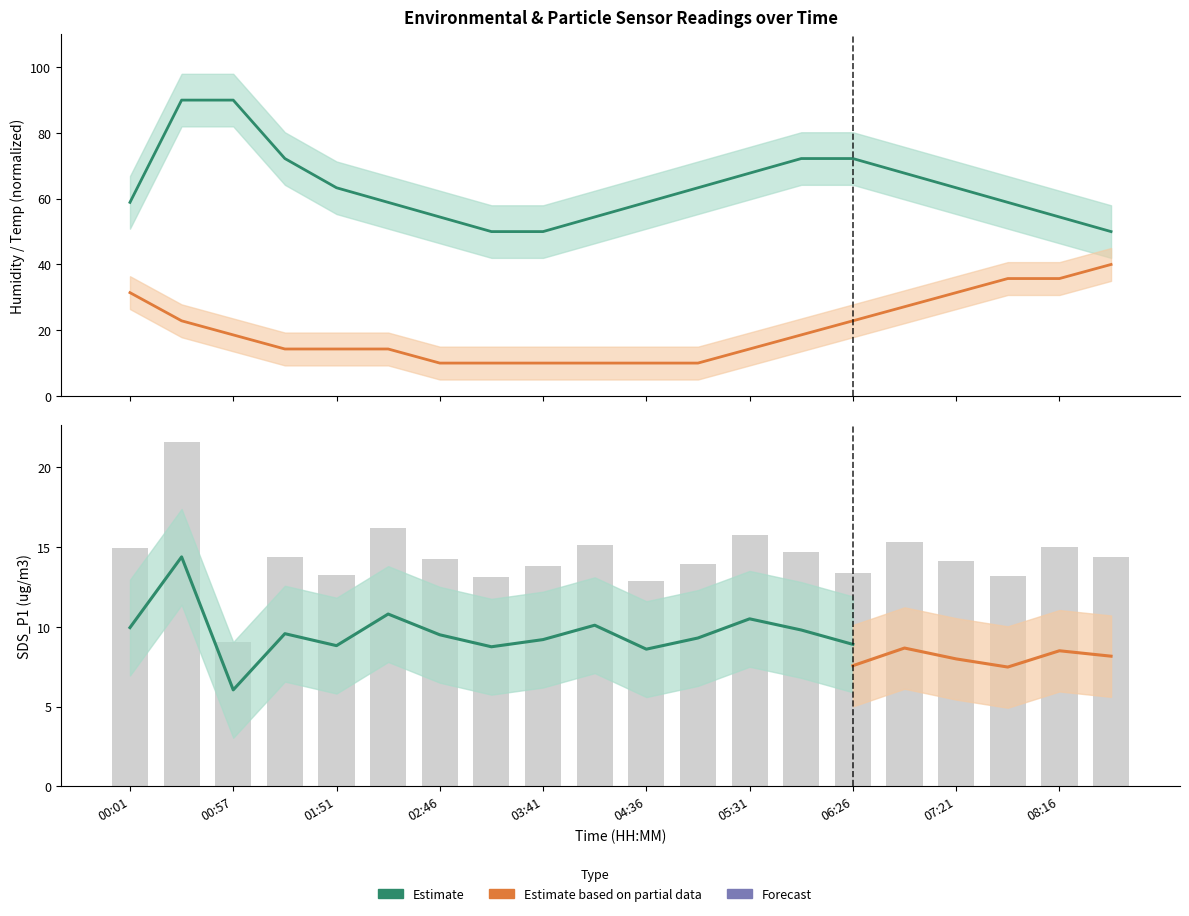

Which has a higher value, 08:16 or 03:41?

08:16